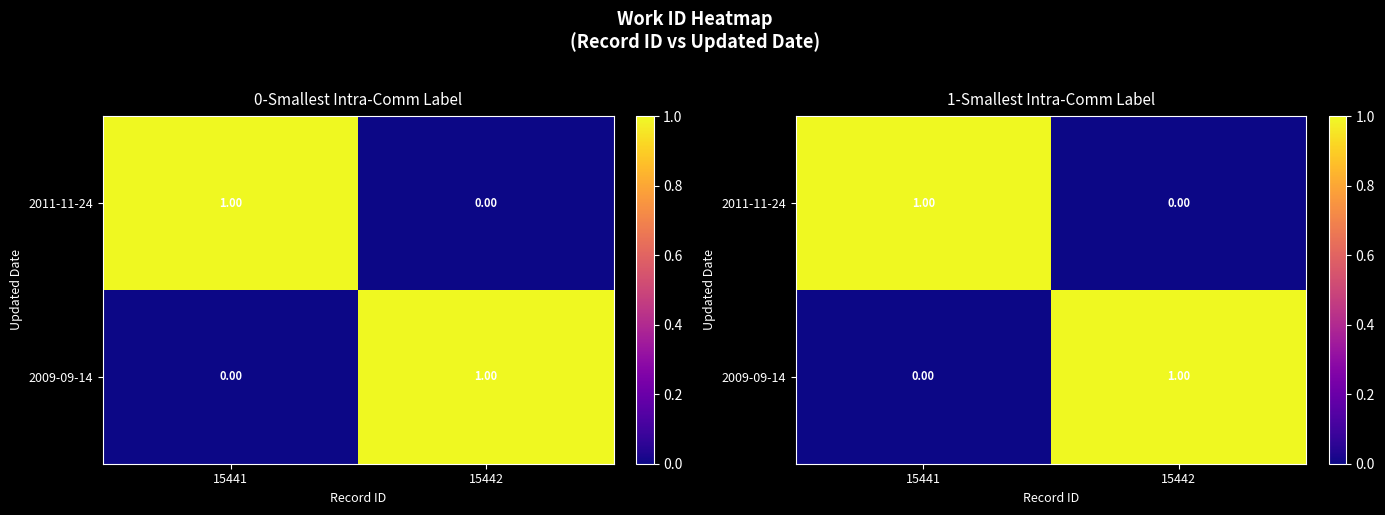

How many positive values does the 2009-09-14 series have?

1